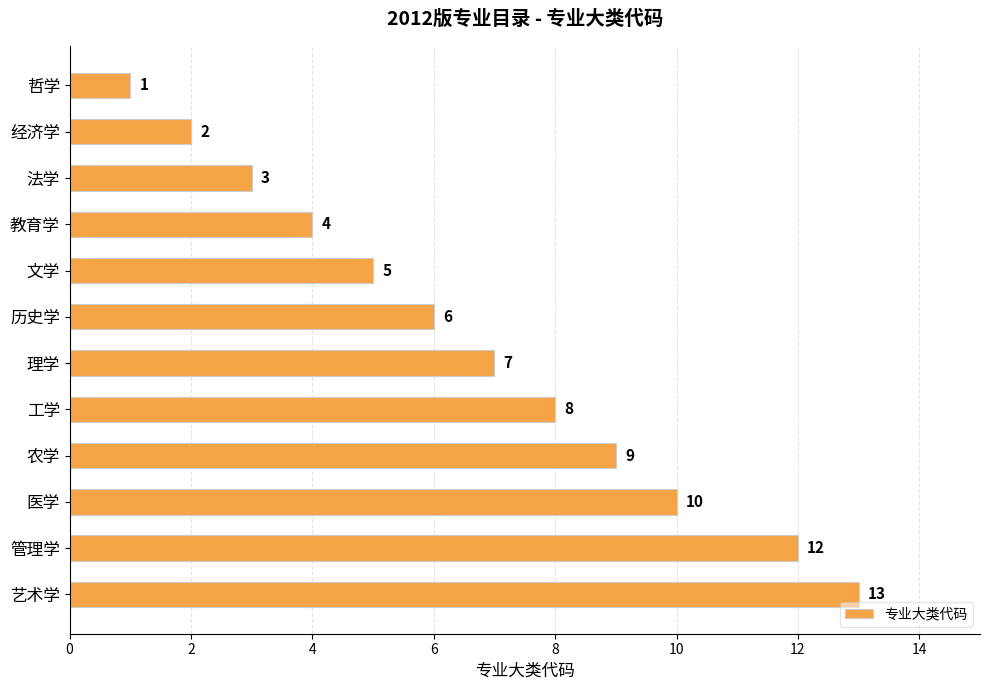

Reading top to bottom, transcribe all the data shown in this chart.

哲学=1	经济学=2	法学=3	教育学=4	文学=5	历史学=6	理学=7	工学=8	农学=9	医学=10	管理学=12	艺术学=13